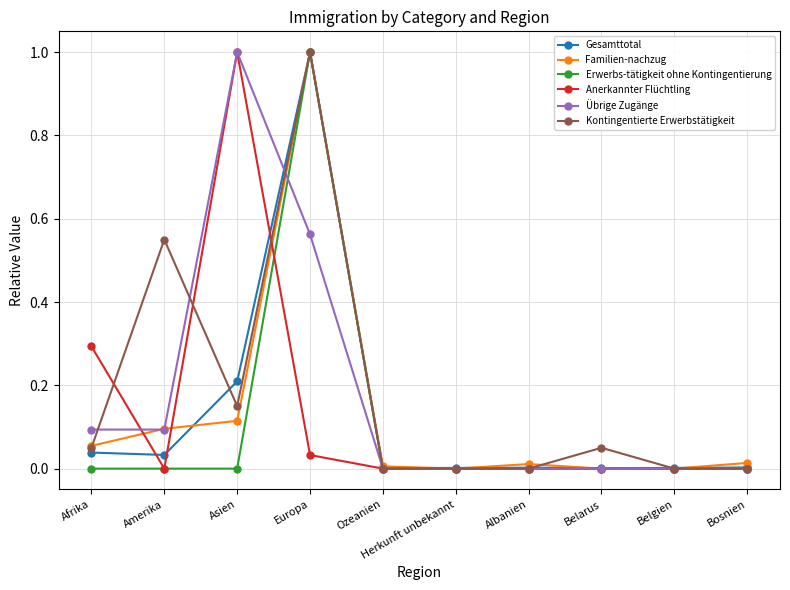

What is the label of the 7th point from the right?

Europa